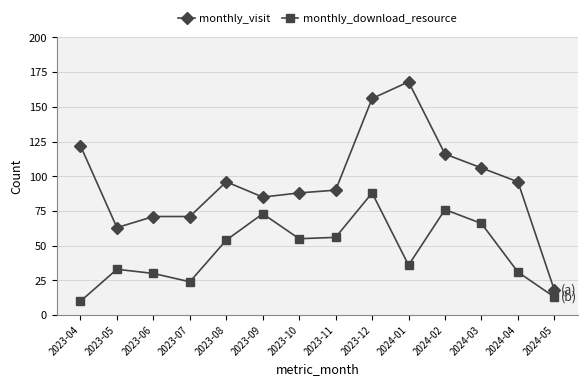

How many interior local peaks does the monthly_download_resource series have?

4